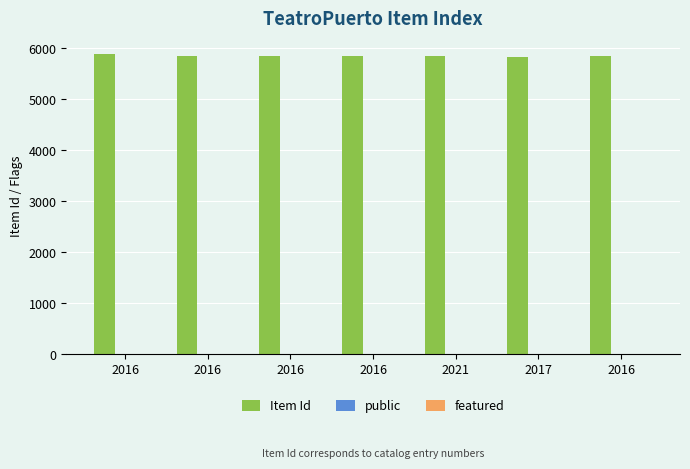

How many groups of bars are there?

7